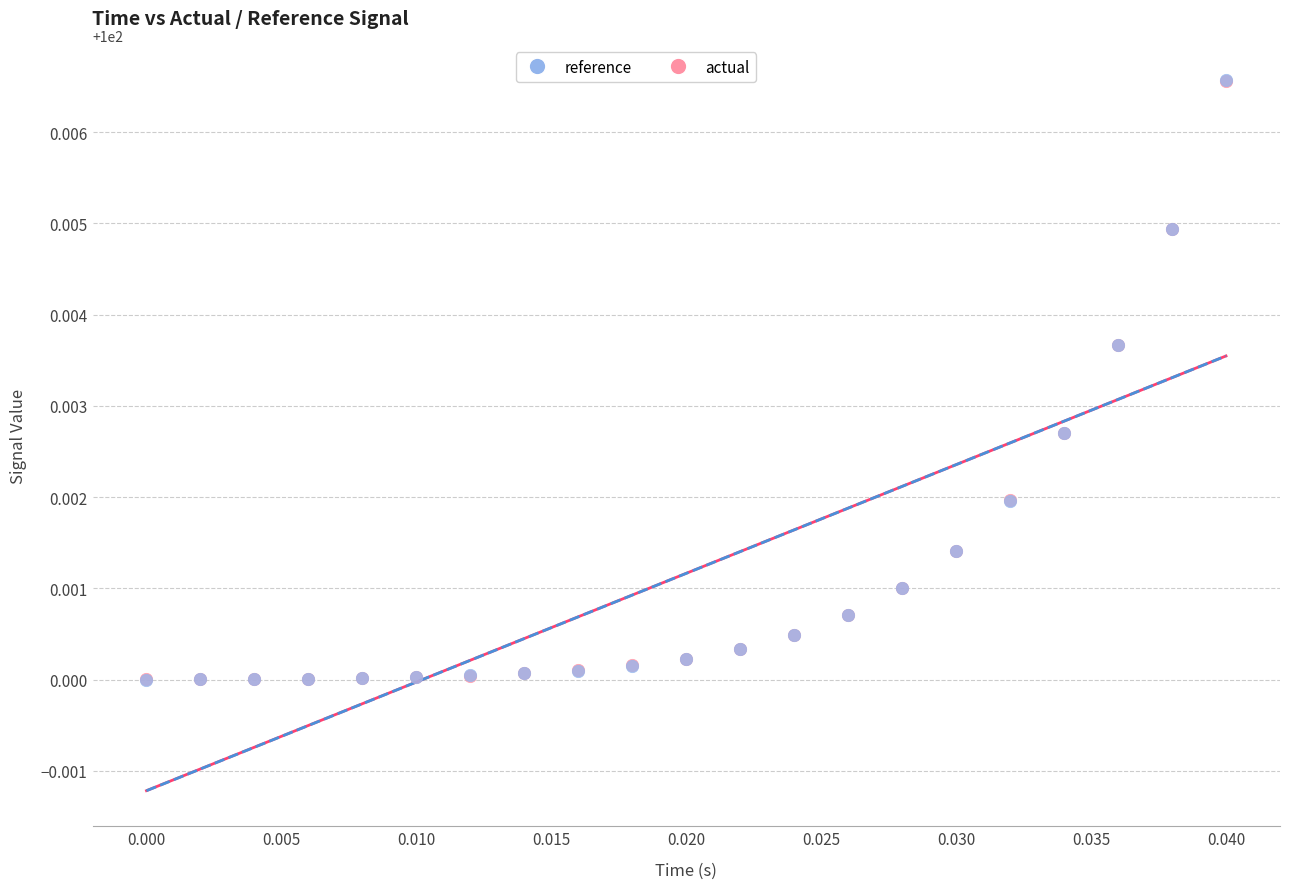

What are all the series names shown in the legend?

reference, actual